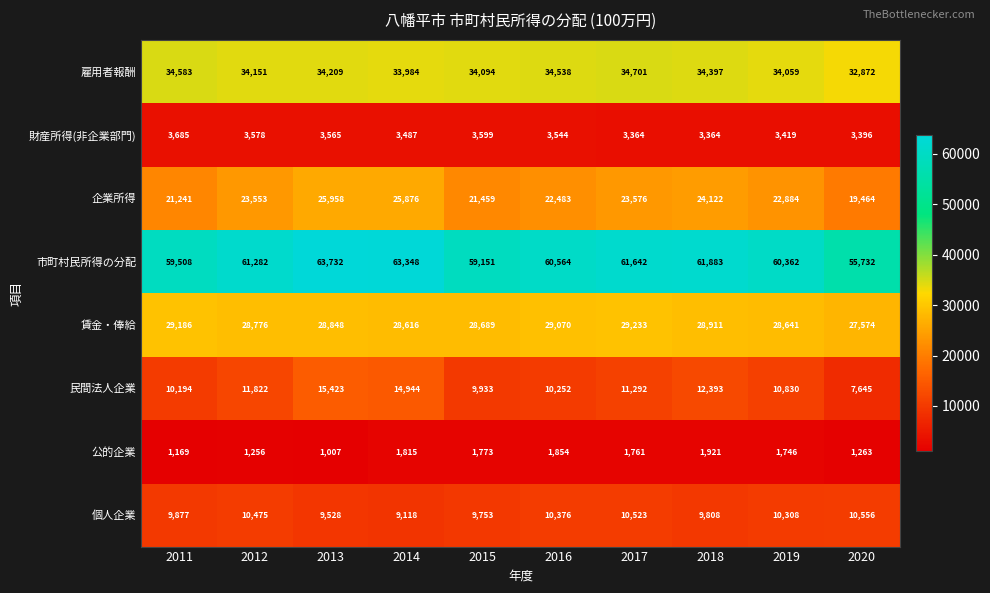

What is the sum of all 民間法人企業 values?

114728